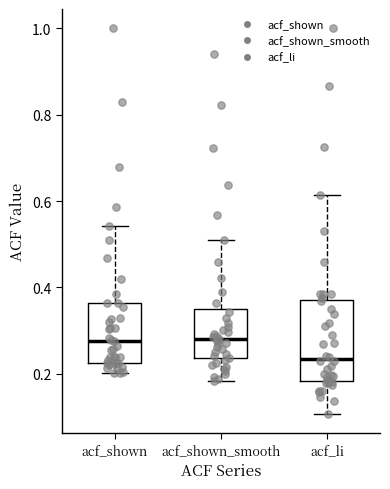

Which box is the tallest, from its lower edge to its upper edge?

acf_li